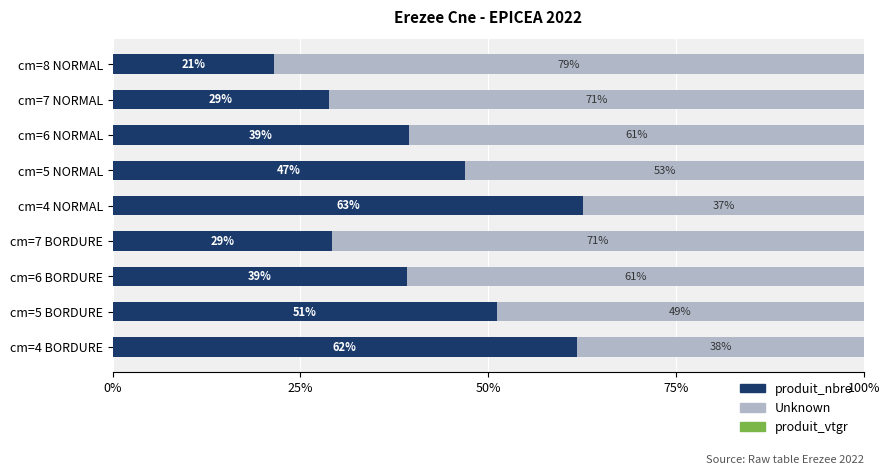

What is the total value across all series at cm=5 NORMAL?

100.0